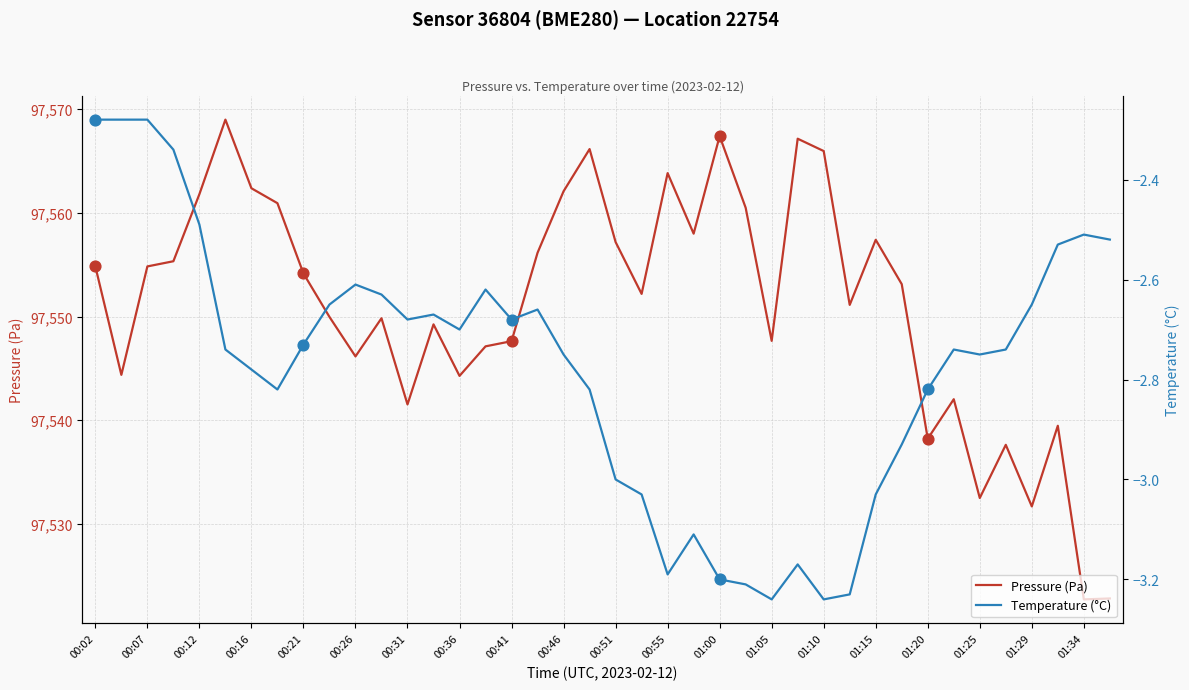

Which series reaches the minimum Y coordinate?

Temperature (°C)